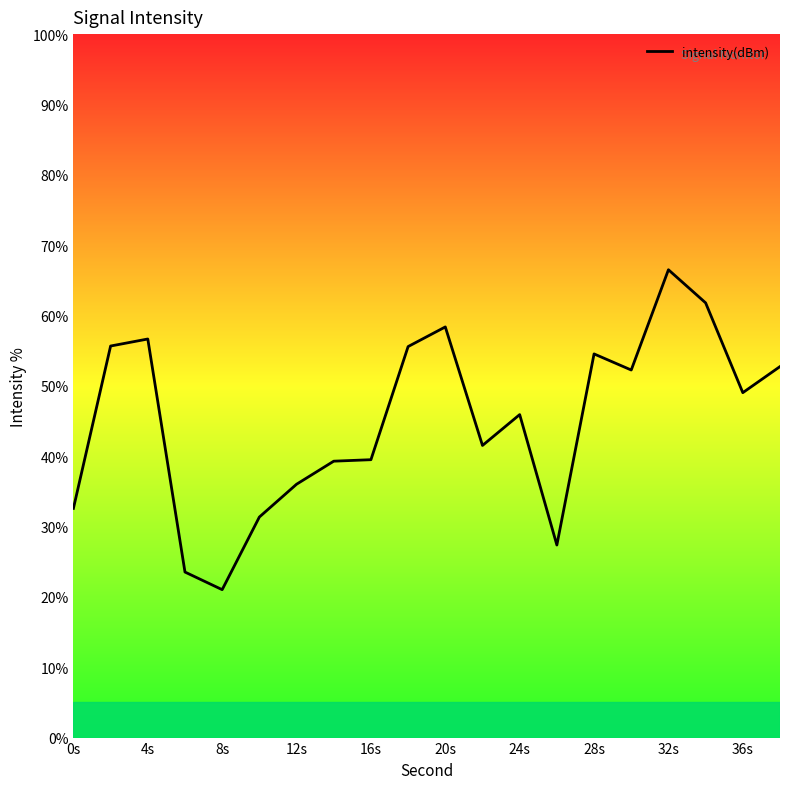

True or false: the data shows 10.5 at 11.

False